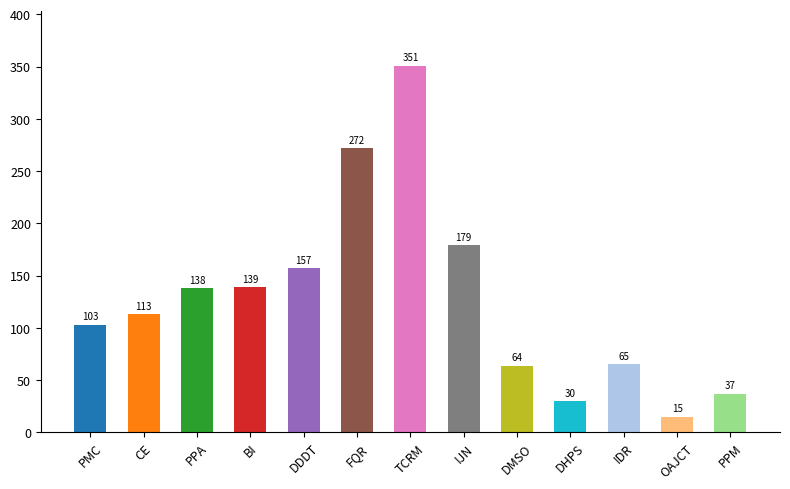

Reading right to left, extract all data points from this chart.

37	15	65	30	64	179	351	272	157	139	138	113	103